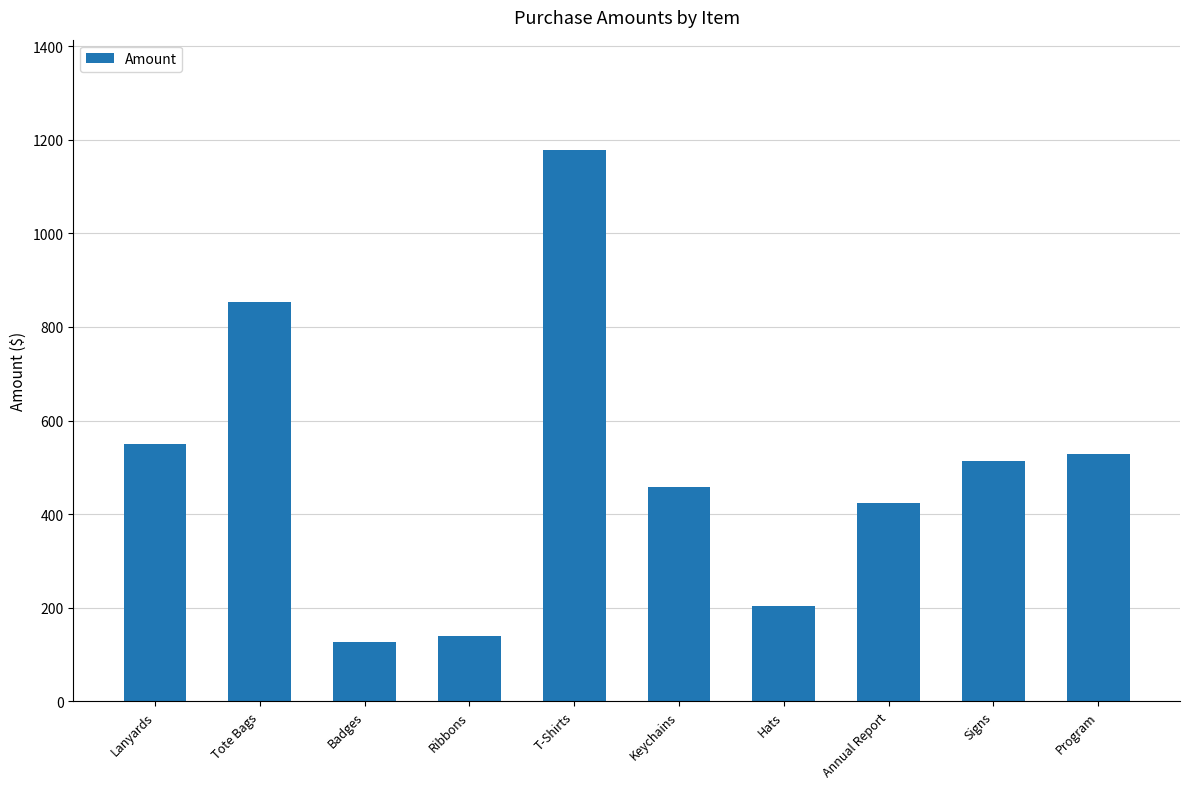

What is the sum of the values at Badges and Program?

653.7